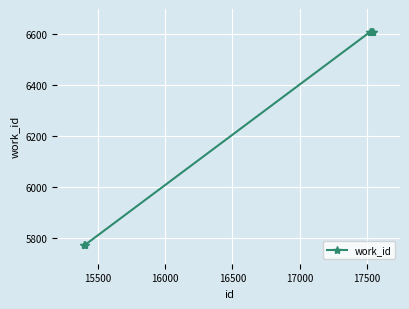

What is the minimum value shown in the chart?

5775